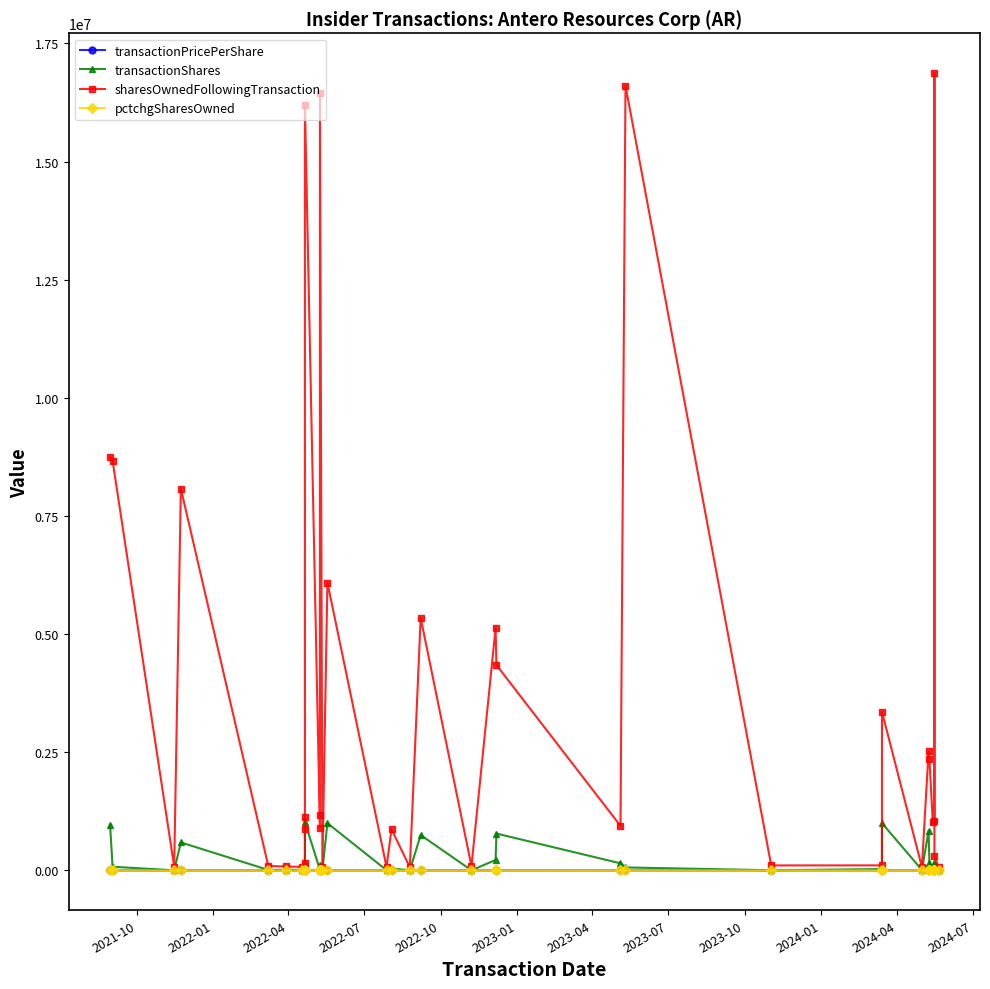

True or false: pctchgSharesOwned and sharesOwnedFollowingTransaction cross at least once.

False